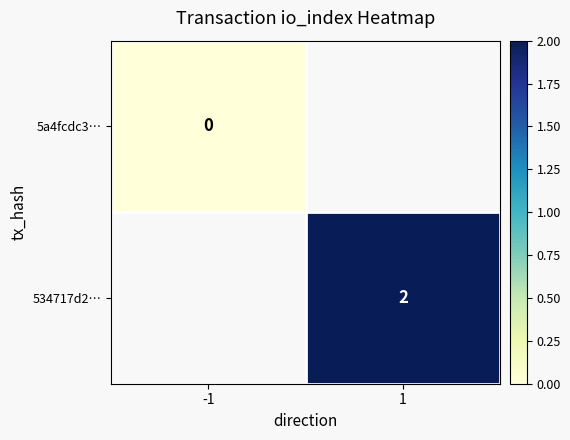

Is it true that 534717d2… equals 3 at 1?

False